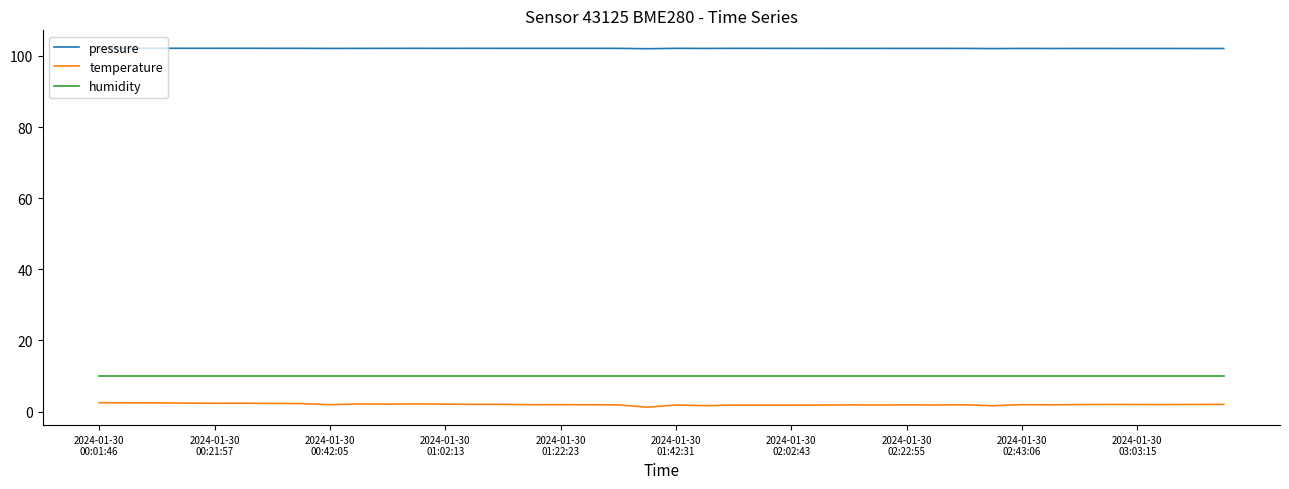

How many lines are shown in the chart?

3